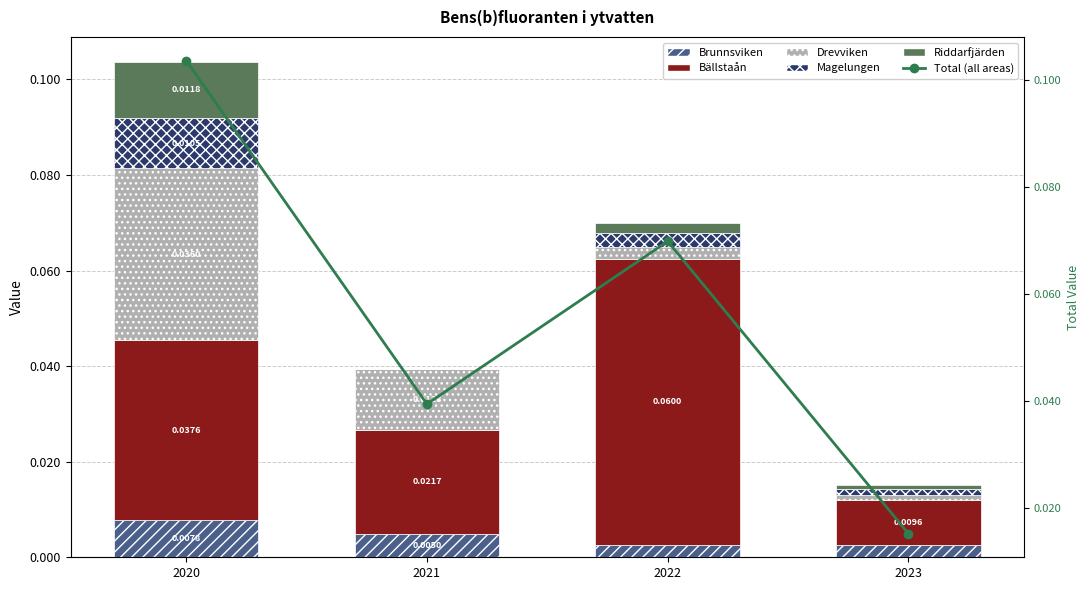

Reading left to right, extract all data points from this chart.

Brunnsviken: 0.0	0.0	0.0	0.0
Bällstaån: 0.0	0.0	0.1	0.0
Drevviken: 0.0	0.0	0.0	0.0
Magelungen: 0.0	0.0	0.0	0.0
Riddarfjärden: 0.0	0.0	0.0	0.0
Total (all areas): 0.1	0.0	0.1	0.0